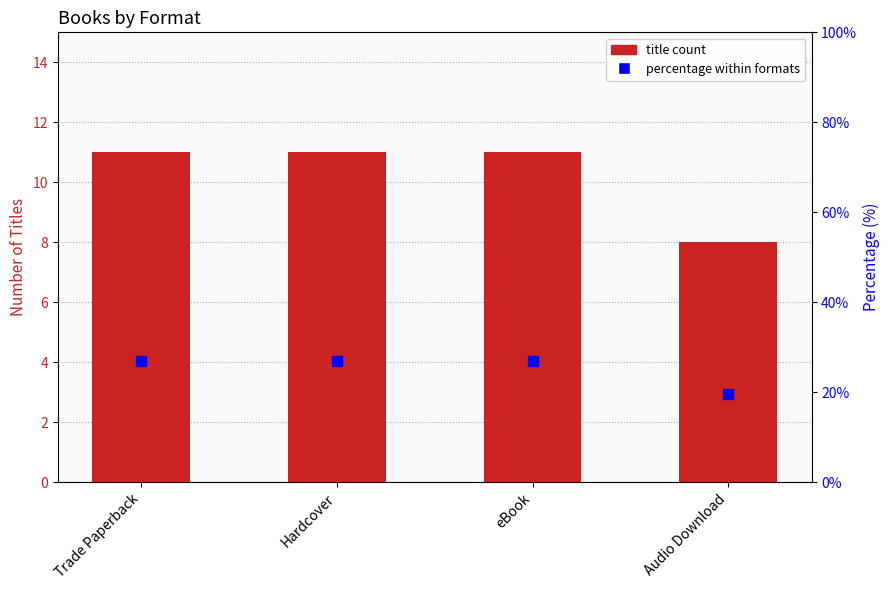

Which series contains the lowest Y value?

title count